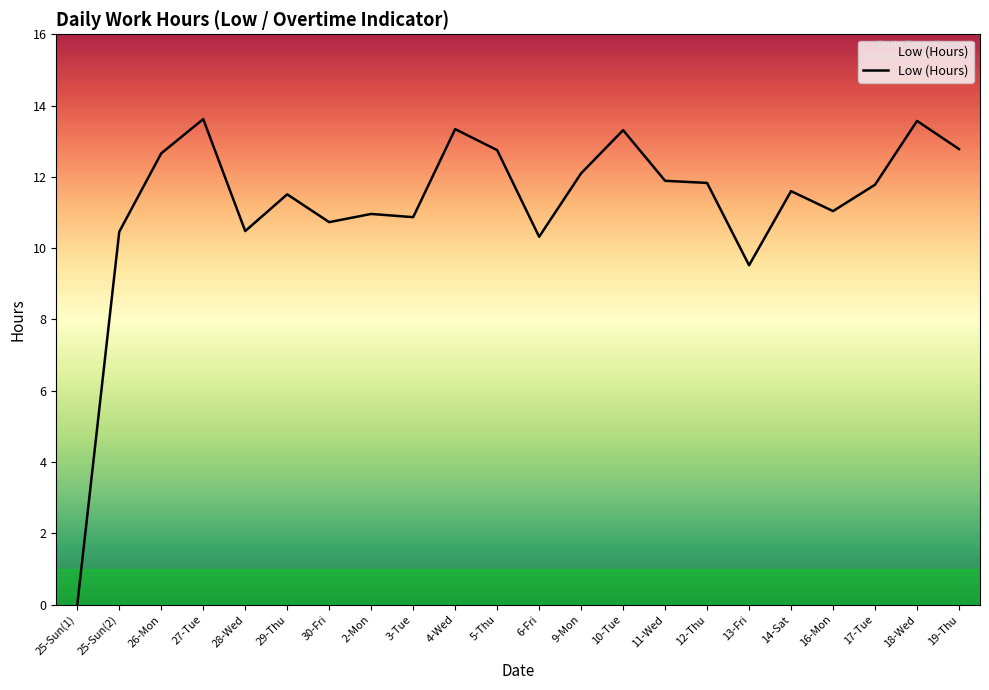

What position from the left is 30-Fri?

7